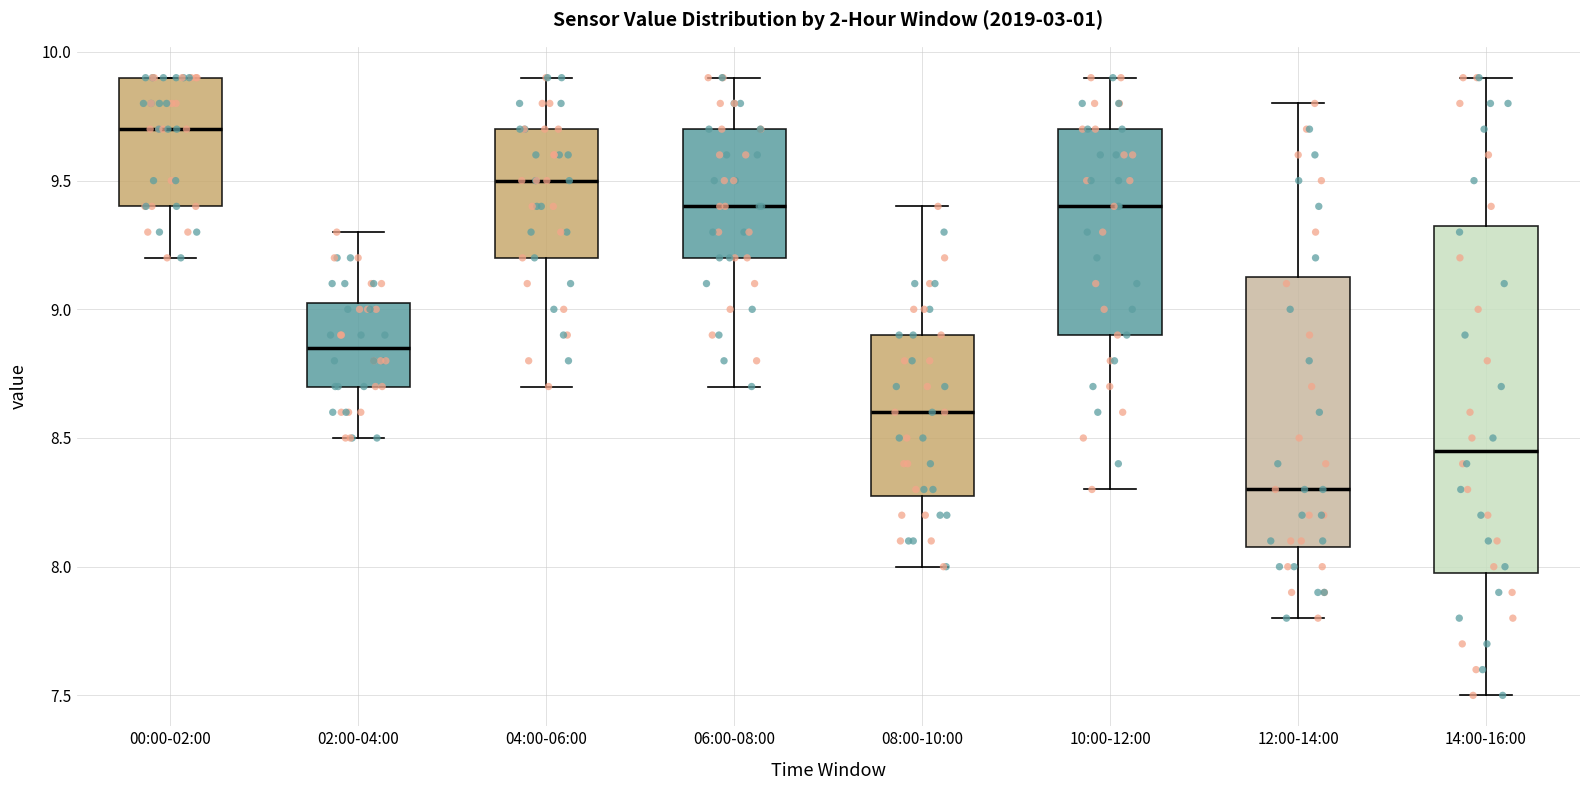

Comparing the boxes themselves (not the whiskers), which one is the tallest?

14:00-16:00